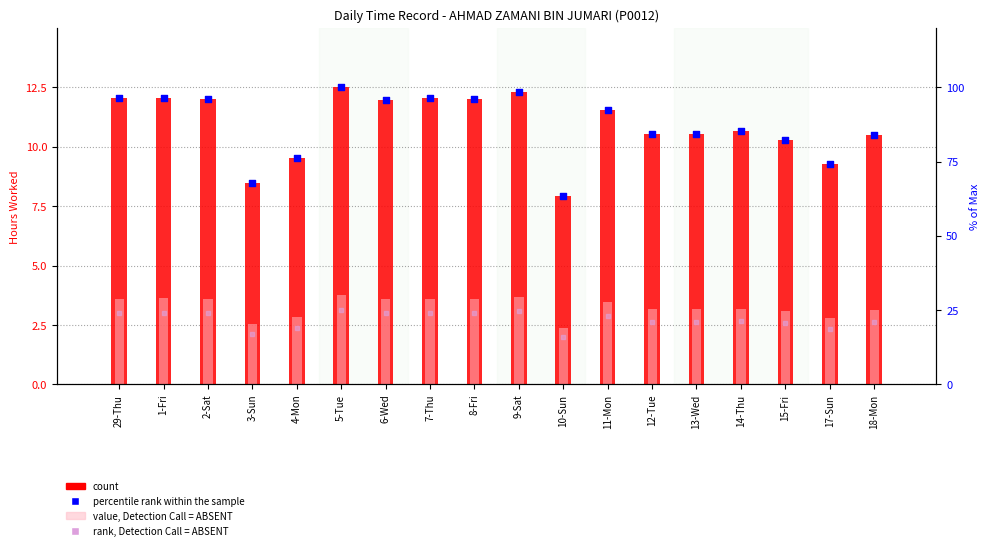

Which series contains the lowest Y value?

value, Detection Call = ABSENT